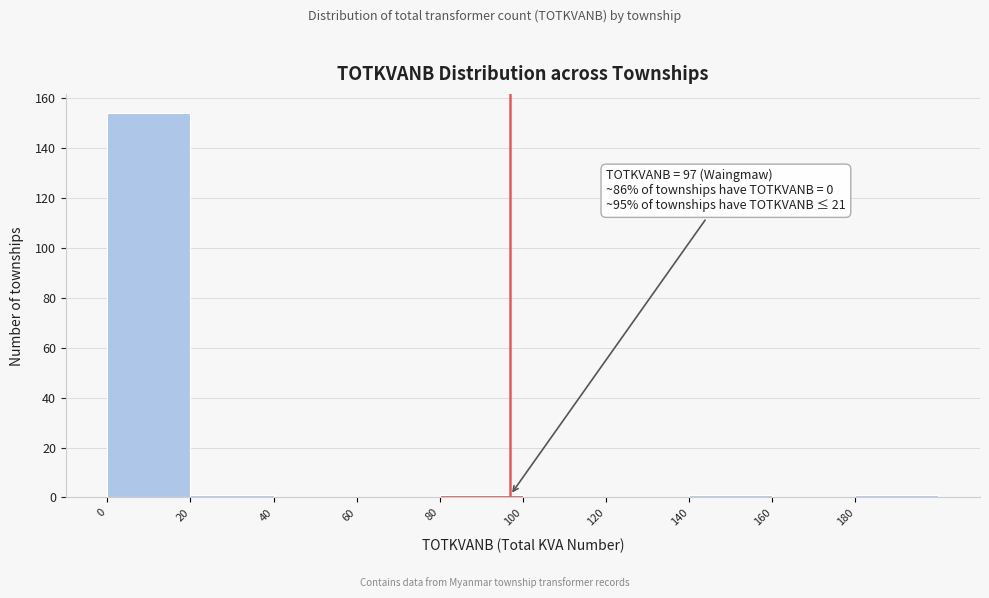

Which range on the x-axis has the tallest bar?

0 to 20